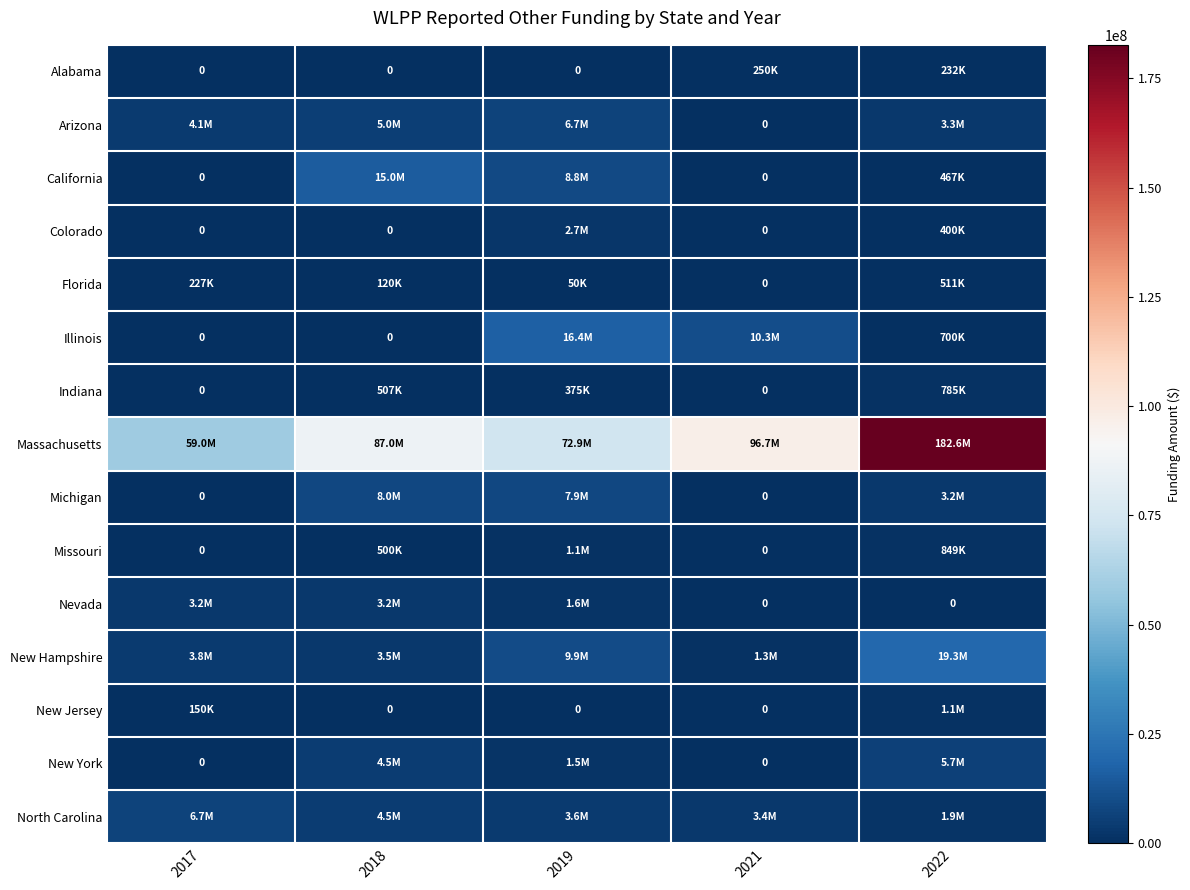

The value of Colorado at 2022 is 123180.2. True or false?

False